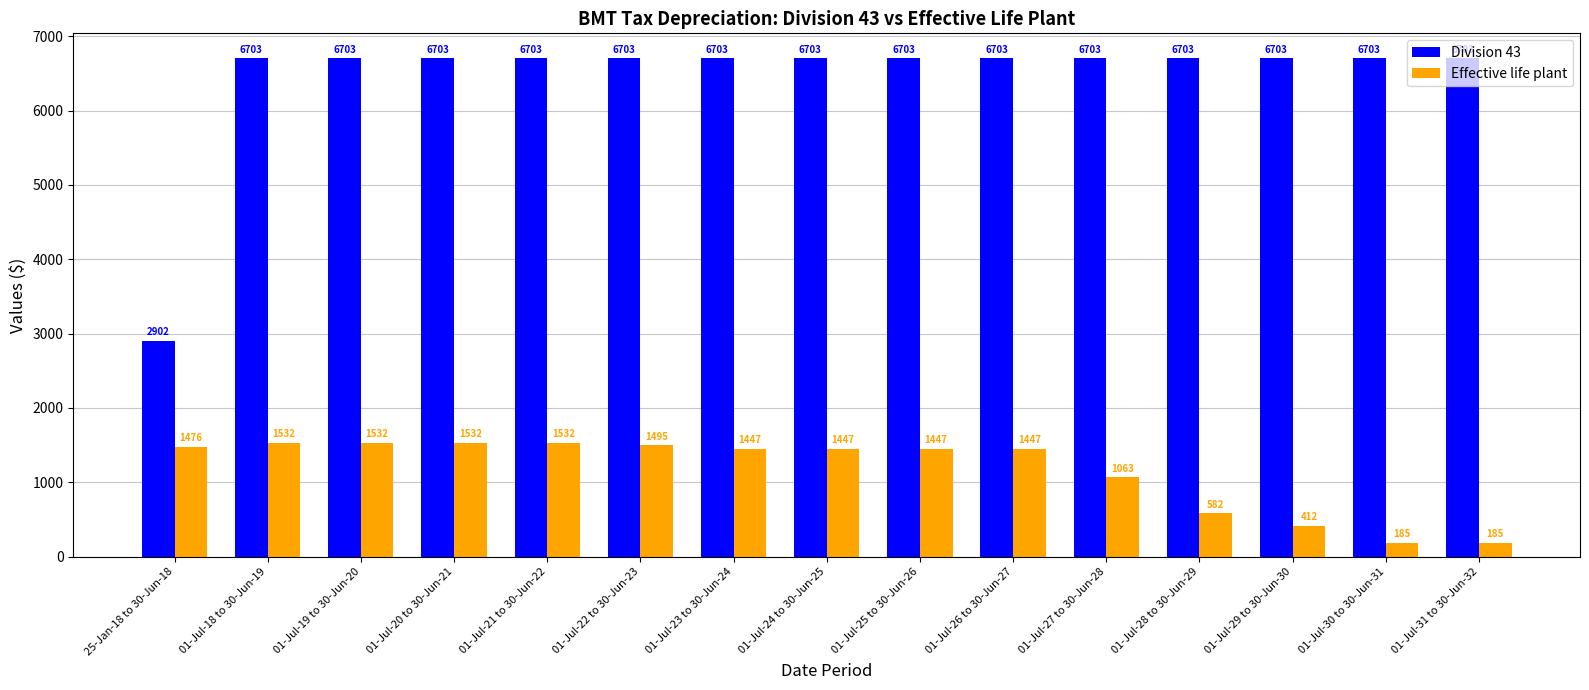

What are all the series names shown in the legend?

Division 43, Effective life plant